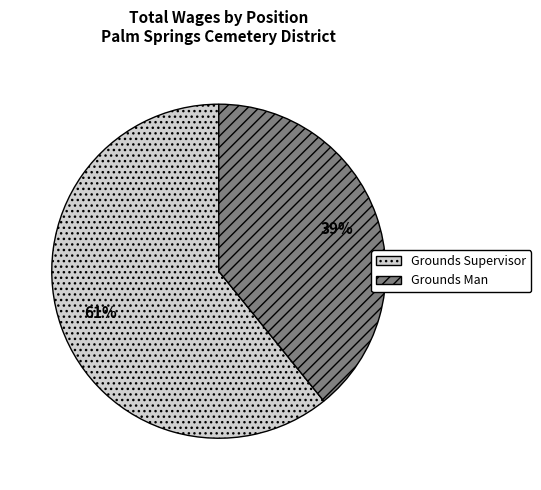

To the nearest percent, what is the combined percentage of Grounds Supervisor and Grounds Man?

100%